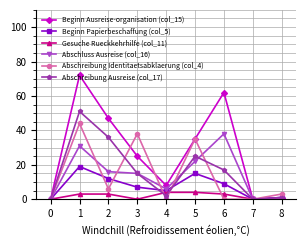

Reading left to right, list all the values displayed in this chart.

Beginn Ausreise-organisation (col_15): 0	72	47	25	8	35	62	0	1
Beginn Papierbeschaffung (col_5): 0	19	12	7	5	15	9	0	1
Gesuche Rueckkehrhilfe (col_11): 0	3	3	0	4	4	3	0	0
Abschluss Ausreise (col_16): 0	31	16	15	6	22	38	0	0
Abschreibung Identitaetsabklaerung (col_4): 0	44	6	38	0	35	0	0	3
Abschreibung Ausreise (col_17): 0	51	36	15	2	25	17	0	1